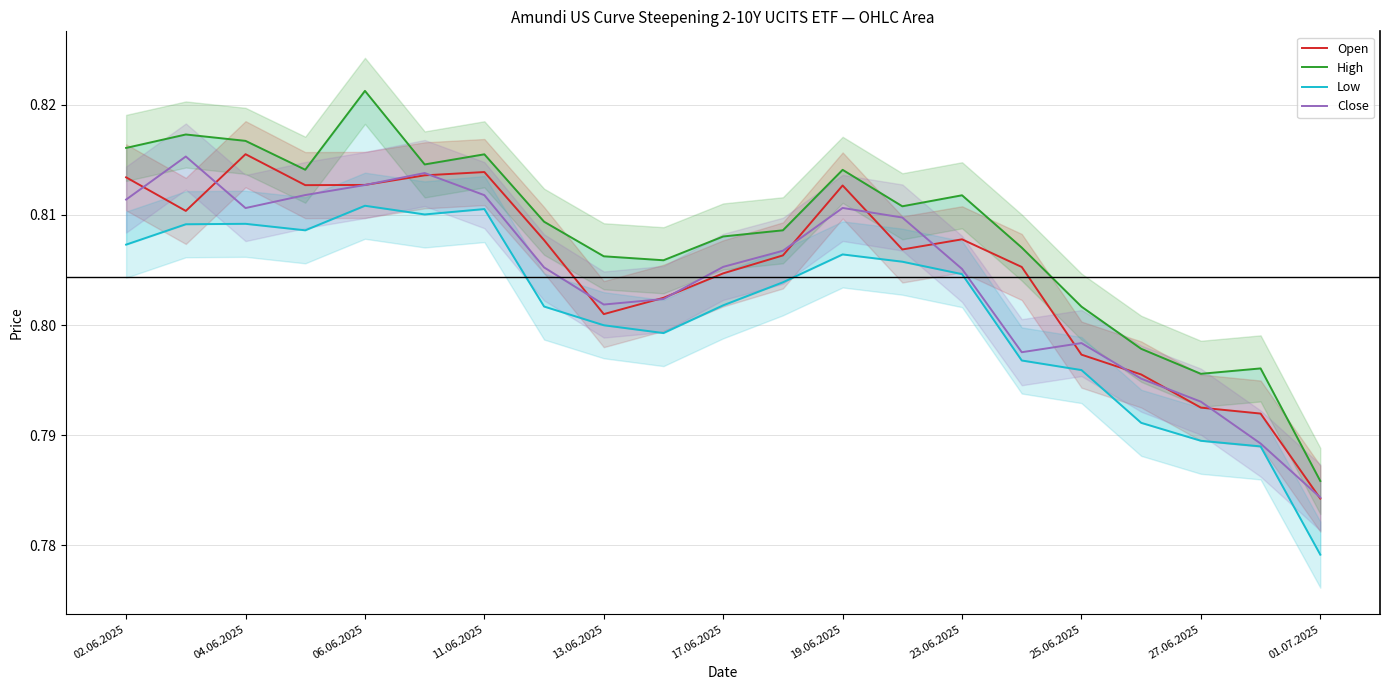

At which label is Open closest to 0?

01.07.2025